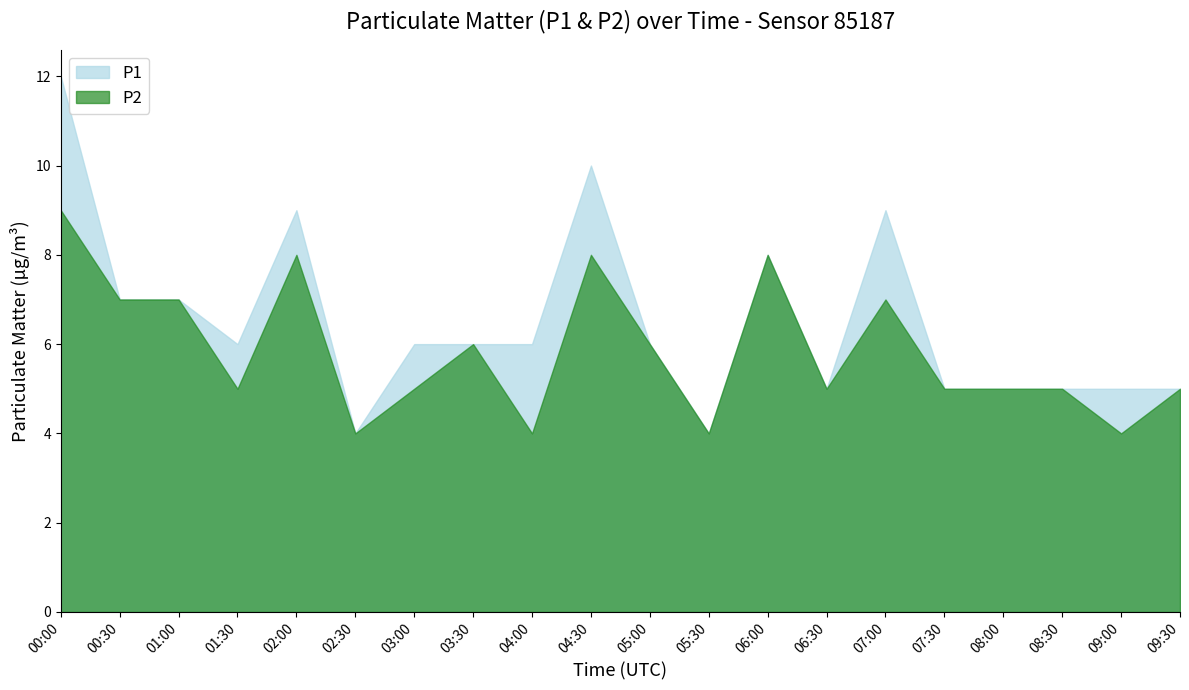

What is the label of the 4th point from the left?

01:30